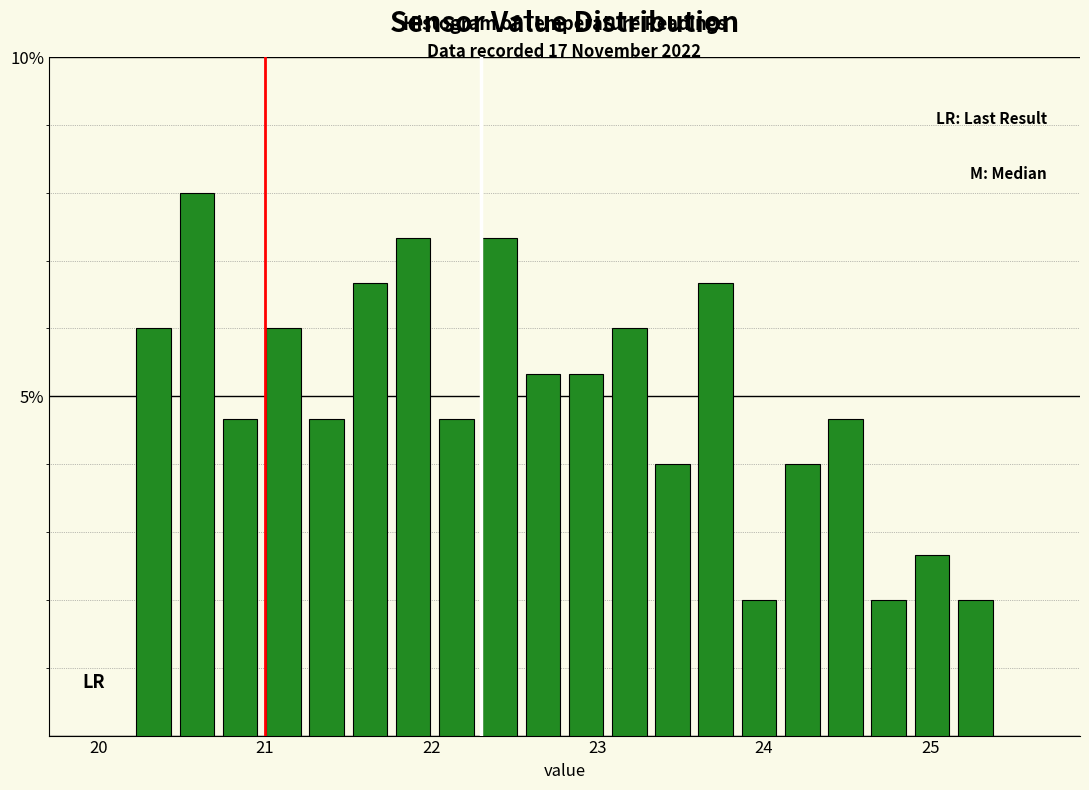

Read against the x-axis, roughly where is the centre of the tallest bar?

20.6